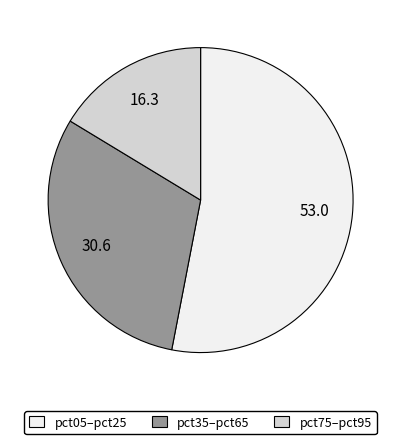

Is there any slice that represents more than half of the pie?

Yes